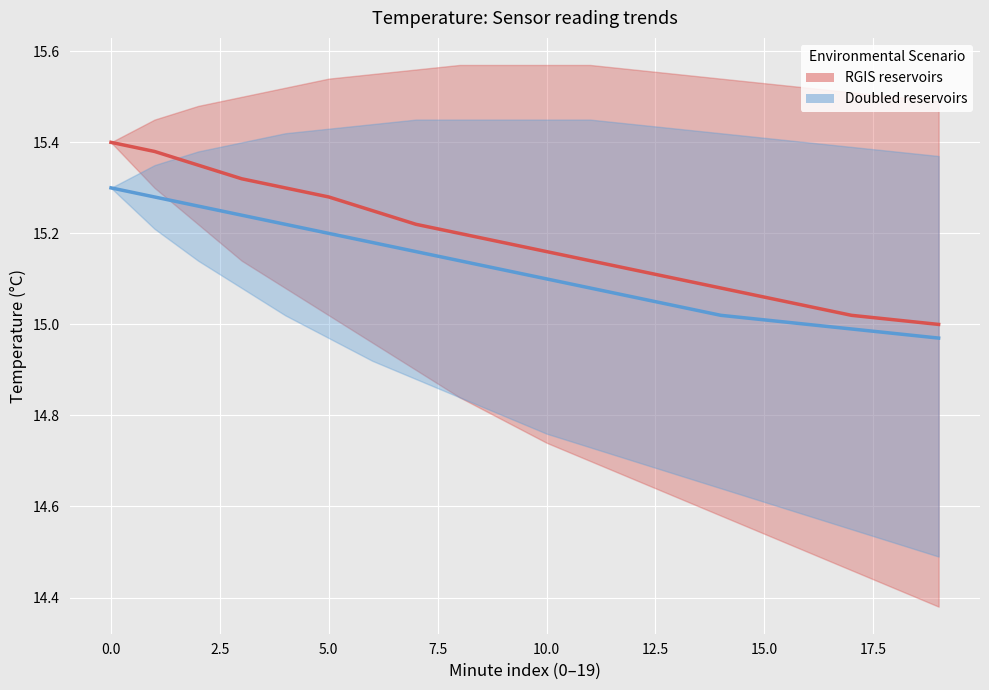

Read the RGIS reservoirs value at 18.

15.0